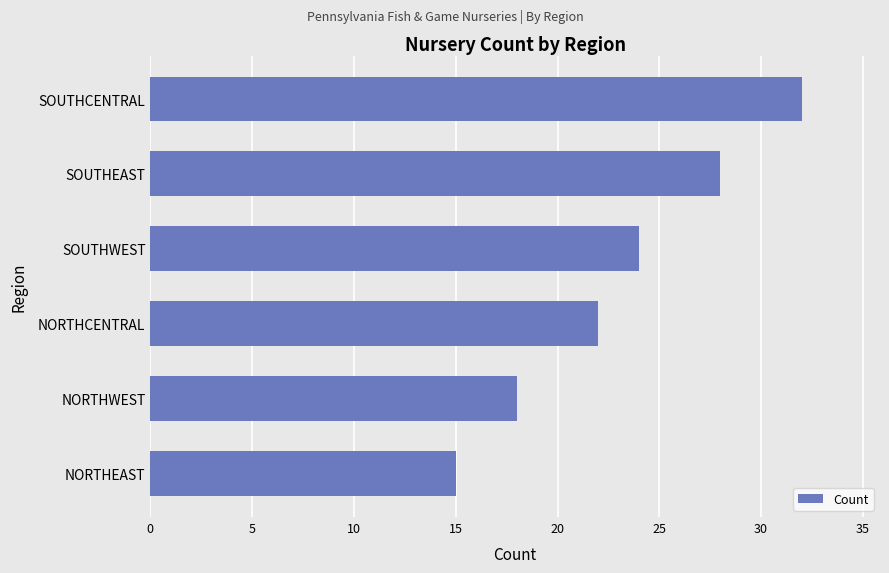

Count the values in the range 18 to 28.

4